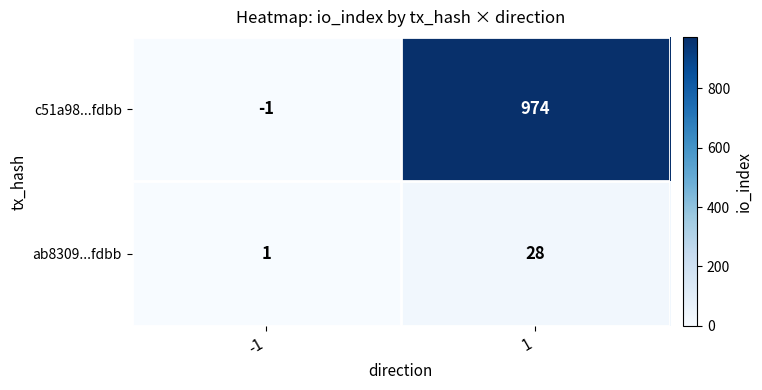

Which series has the largest total across all categories?

c51a98...fdbb